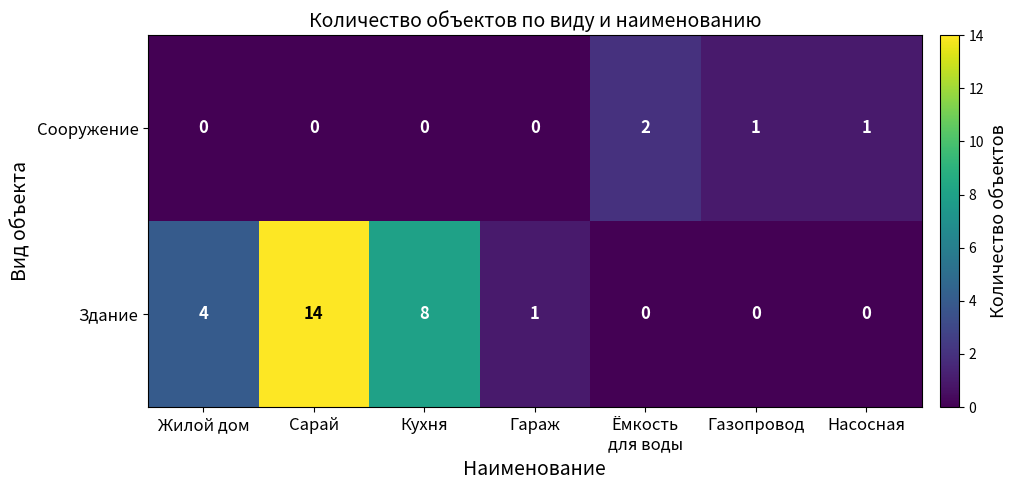

Where is Здание nearest to the value 7?

Кухня